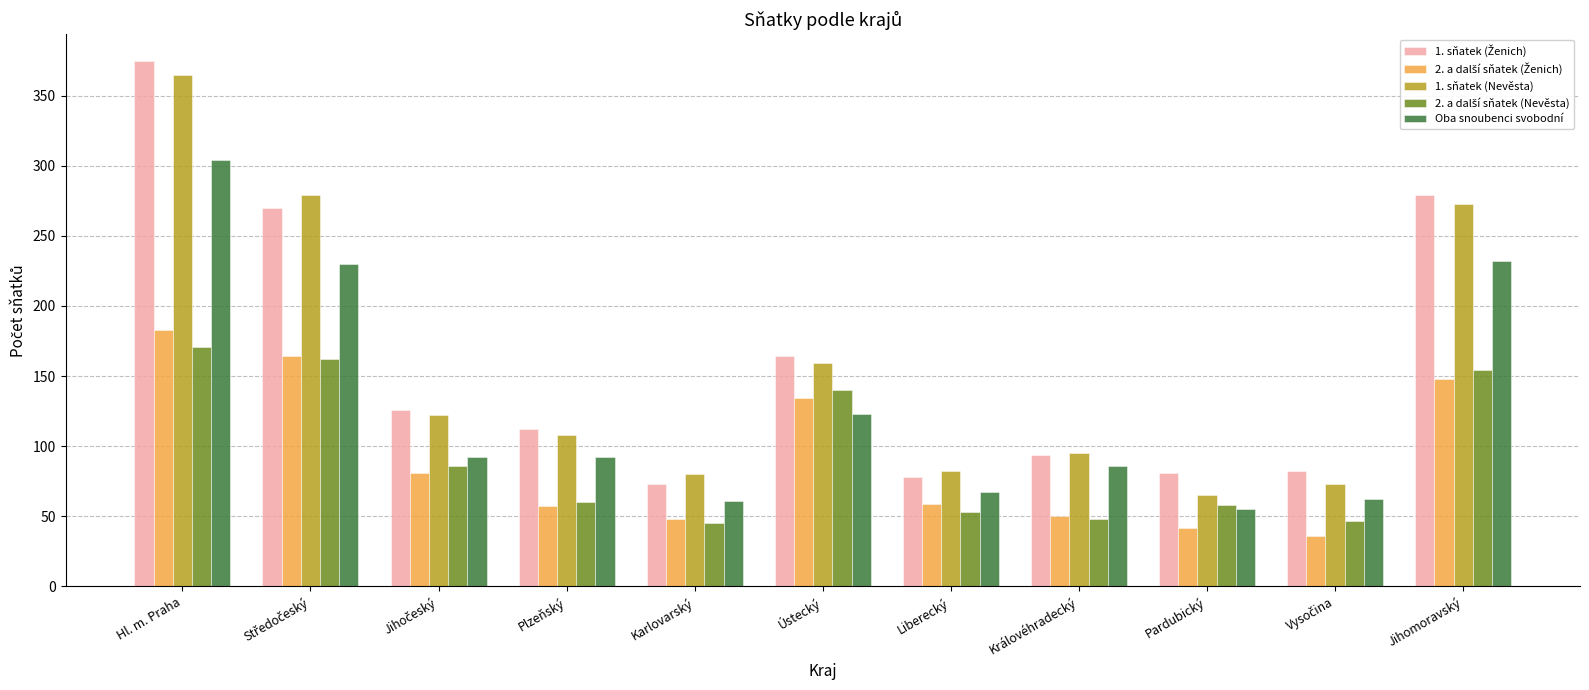

What is the difference between the highest and lowest values at Pardubický?

39